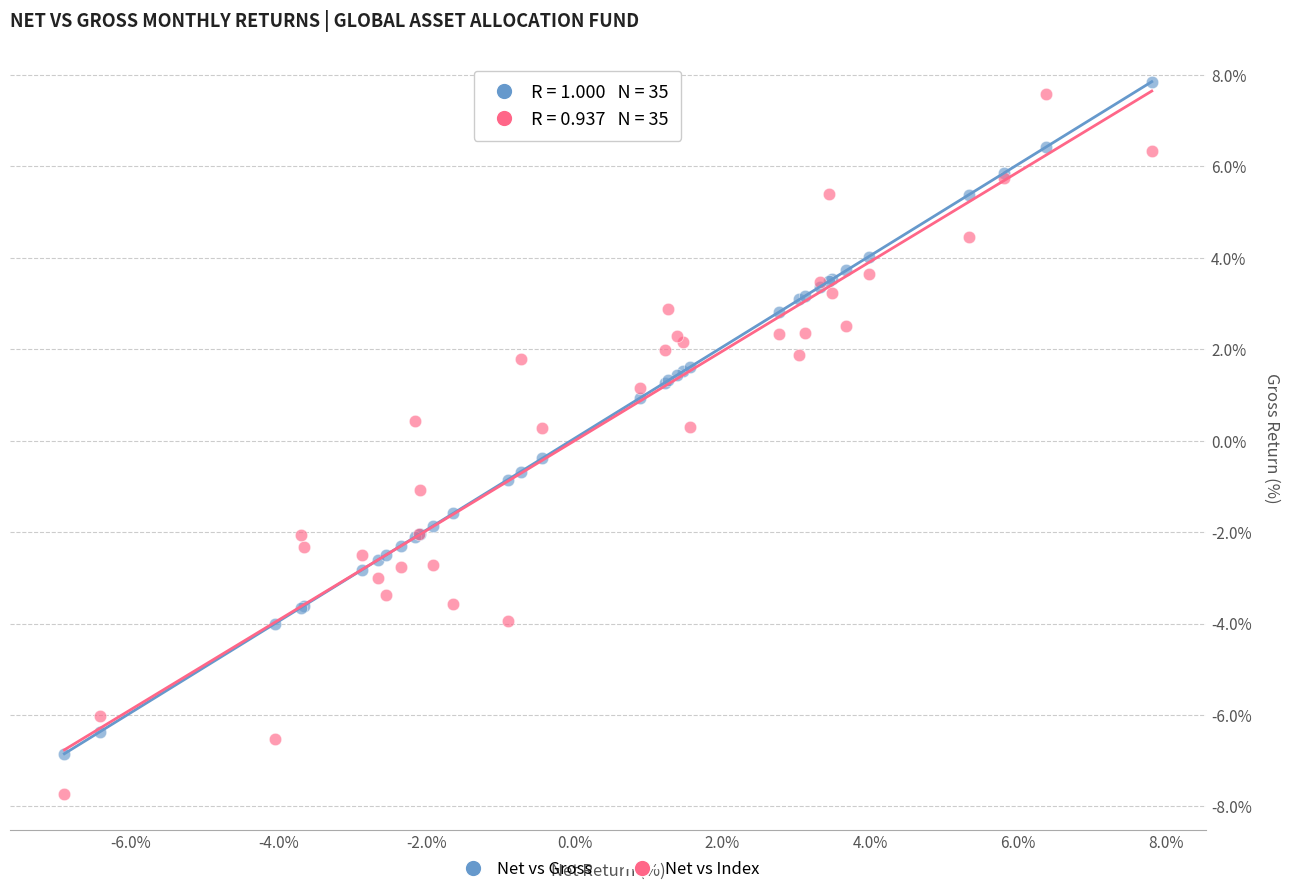

Which series contains the lowest Y value?

Net vs Index